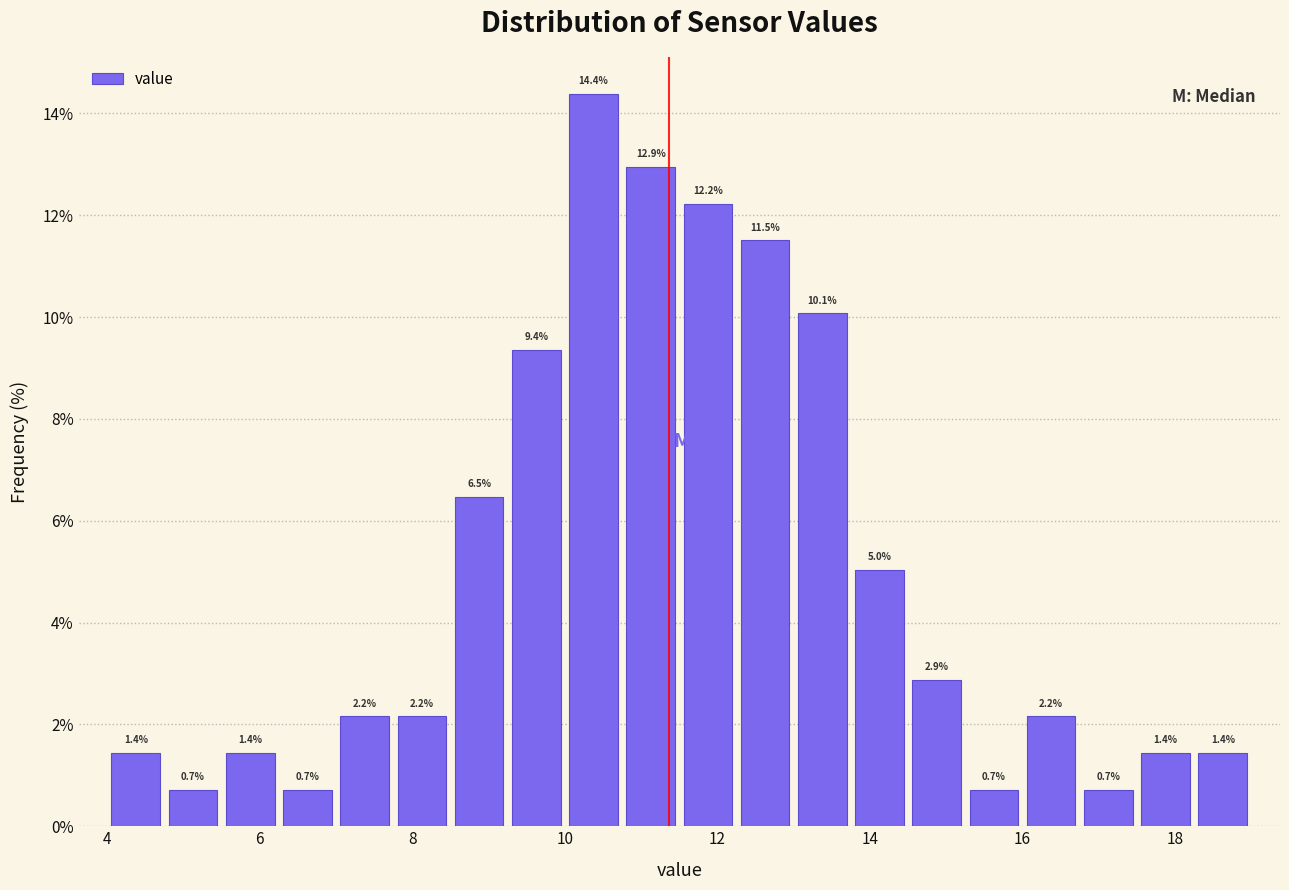

Around what value on the x-axis is the tallest bar? Give the approximate position of its centre, as read against the axis.

10.4